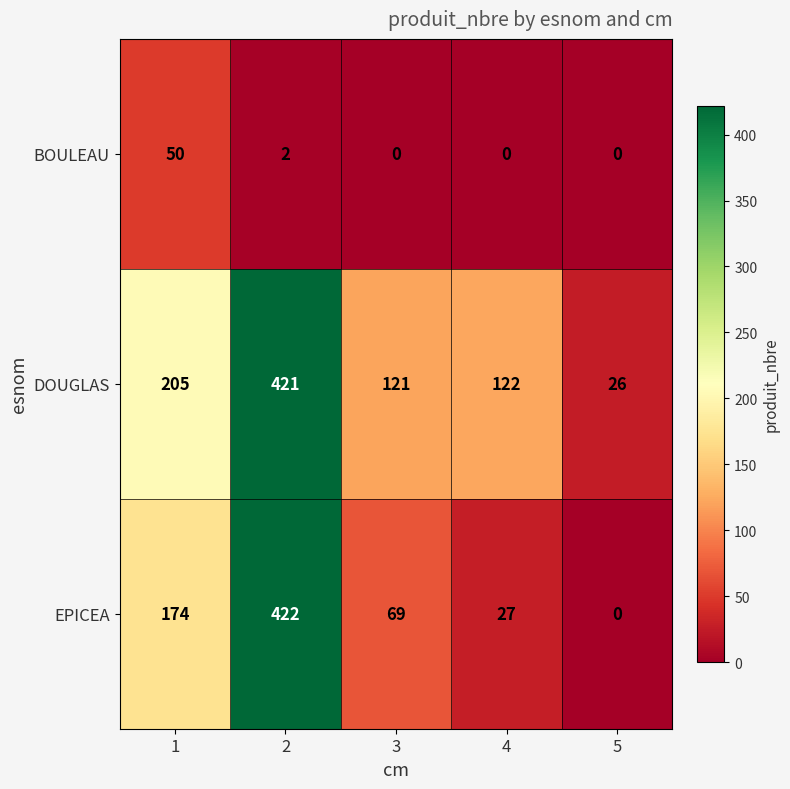

What is the approximate value of EPICEA at 1?

174